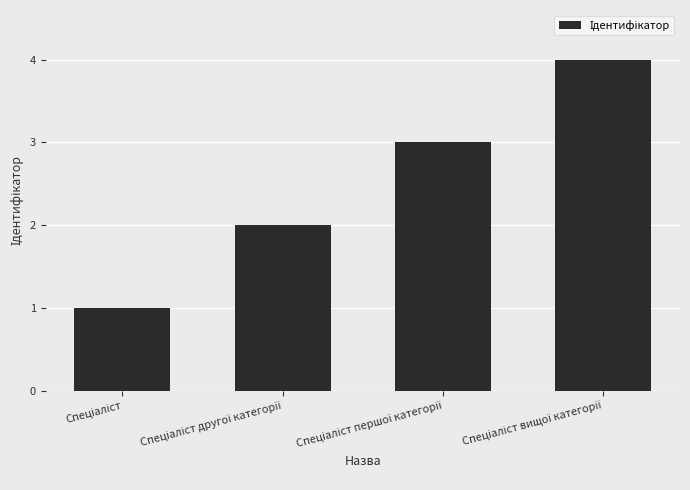

Reading left to right, what are all the values shown in this chart?

1	2	3	4